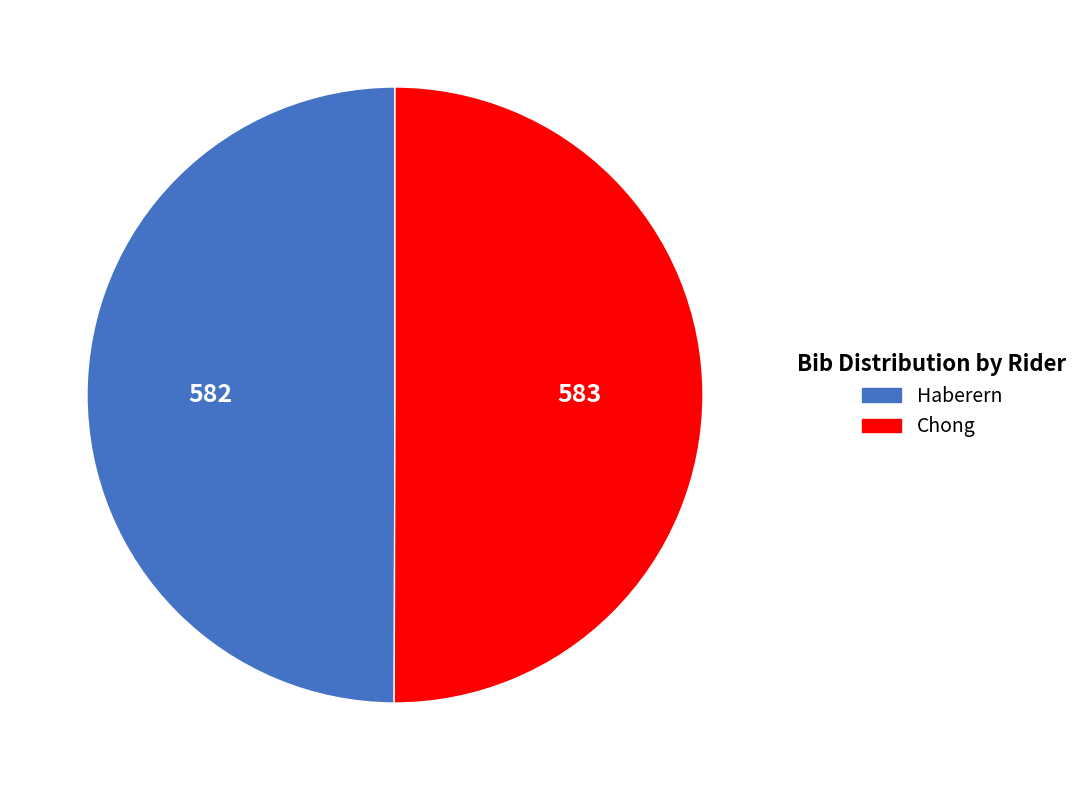

The Chong slice represents 45% of the pie. True or false?

False